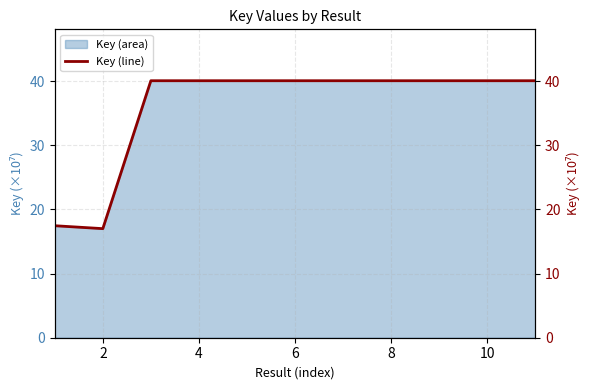

What is the minimum value for Key (area)?

17.0